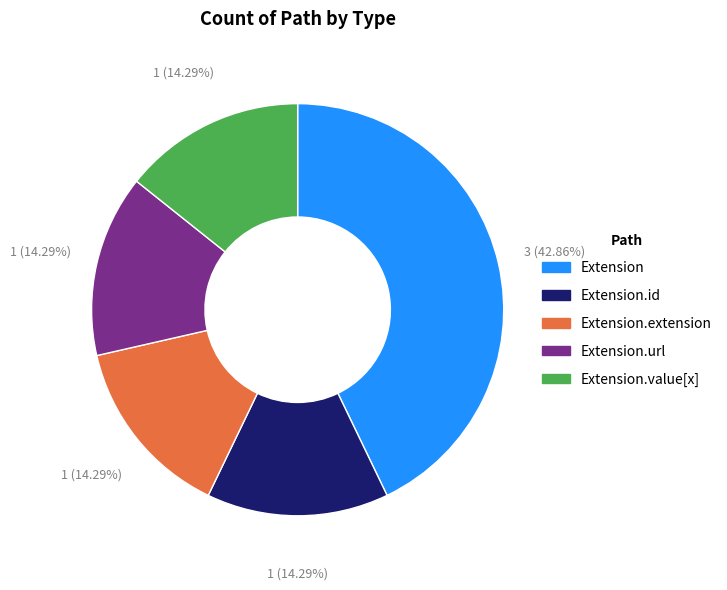

Does any single category account for the majority?

No